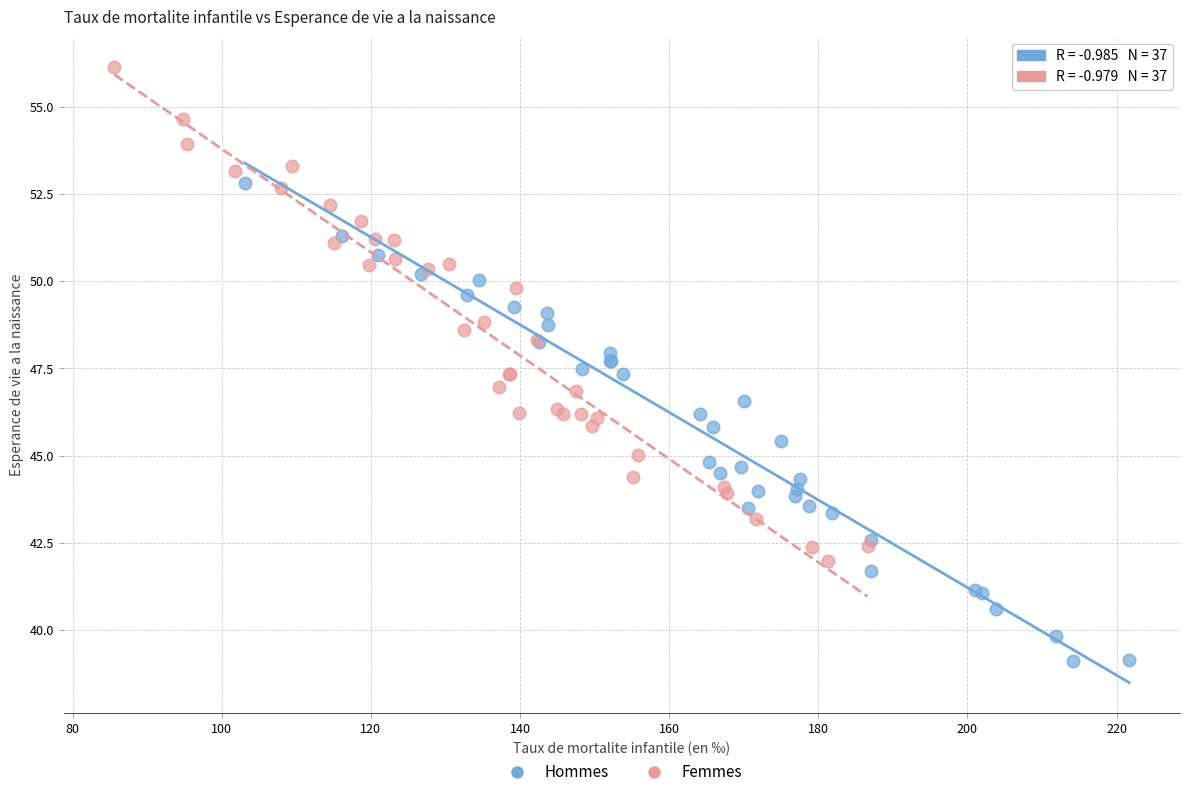

Which series reaches the maximum Y coordinate?

Femmes